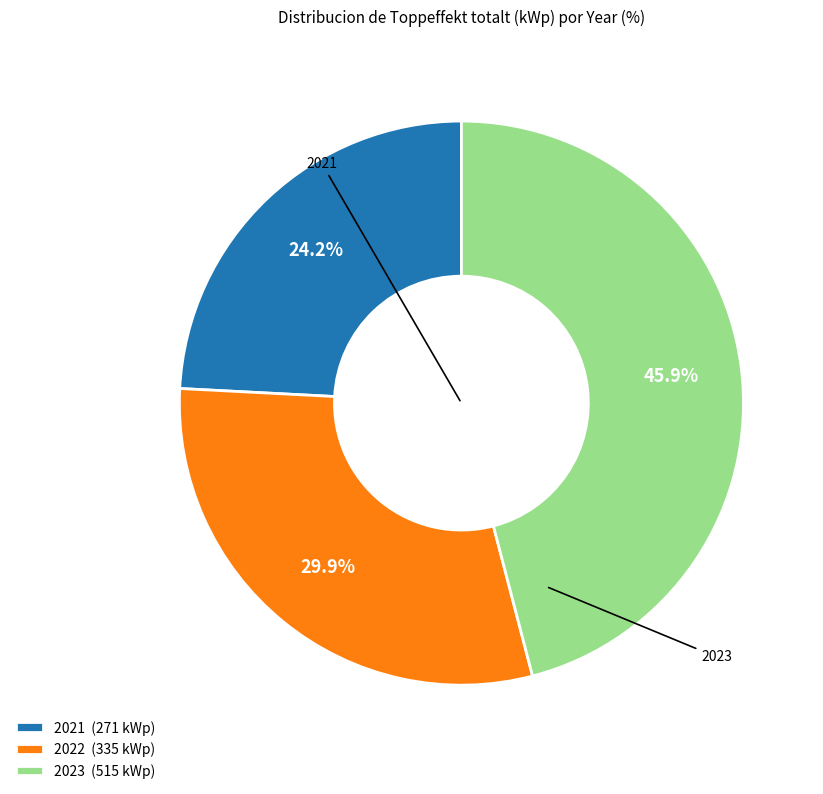

Does 2021 represent more than half of the total?

No